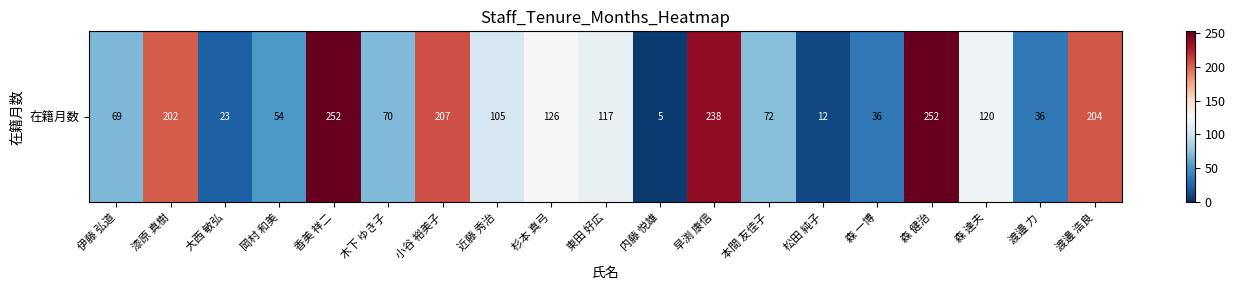

The value at 早渕 康信 is 238. True or false?

True